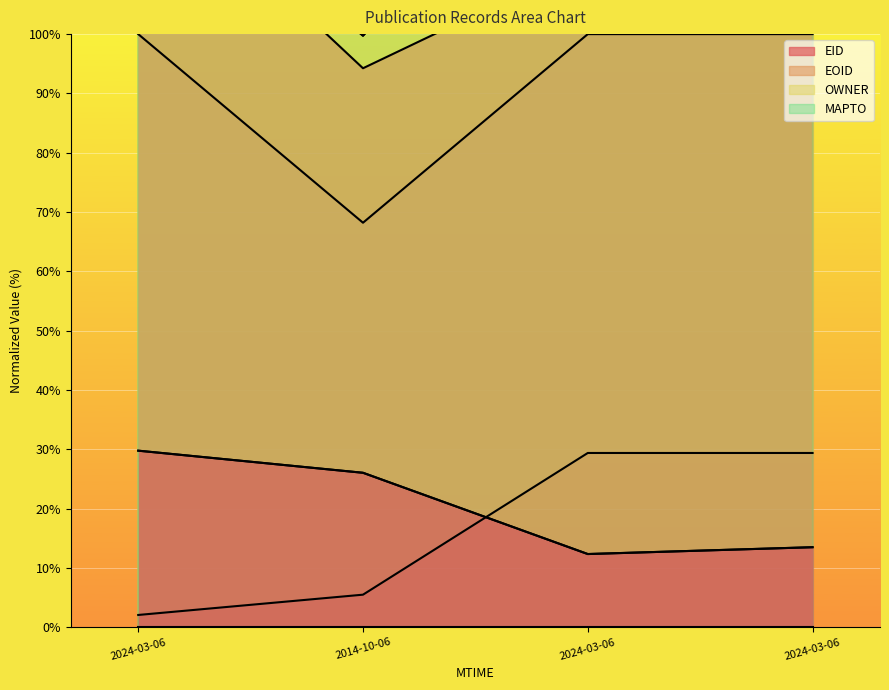

What is the difference between the EOID values at 2014-10-06 and 2024-03-06?

31.8